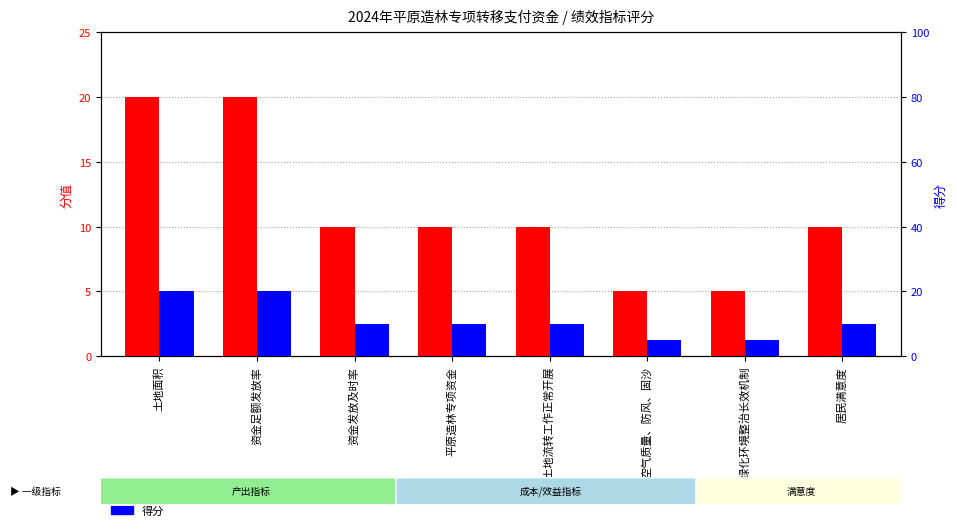

At which label does 得分 reach its minimum?

空气质量、防风、固沙